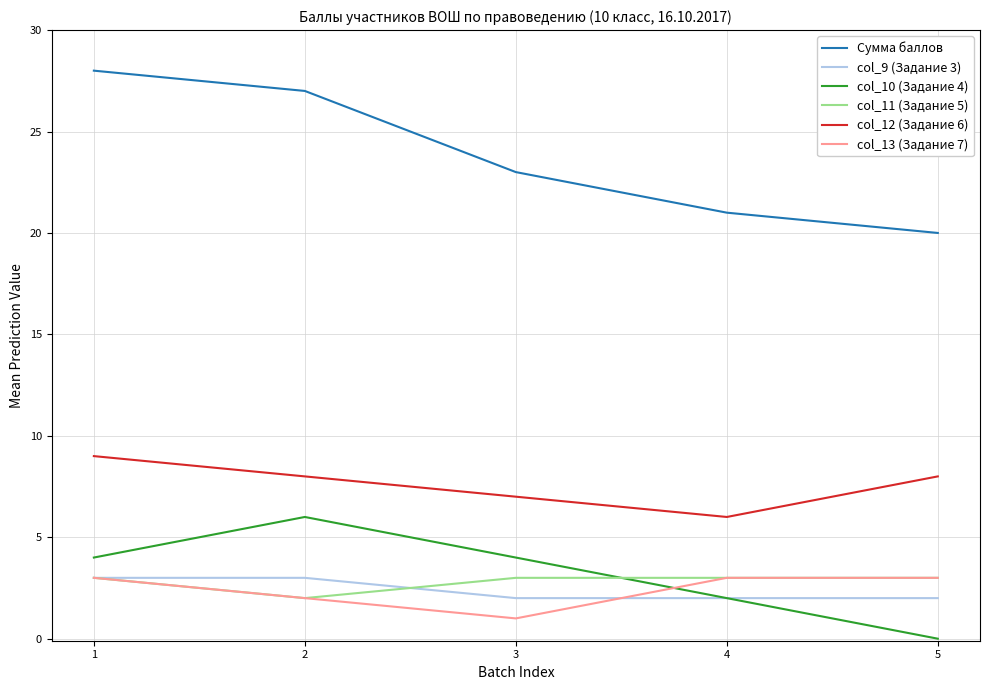

What is the lowest value of the Сумма баллов series?

20